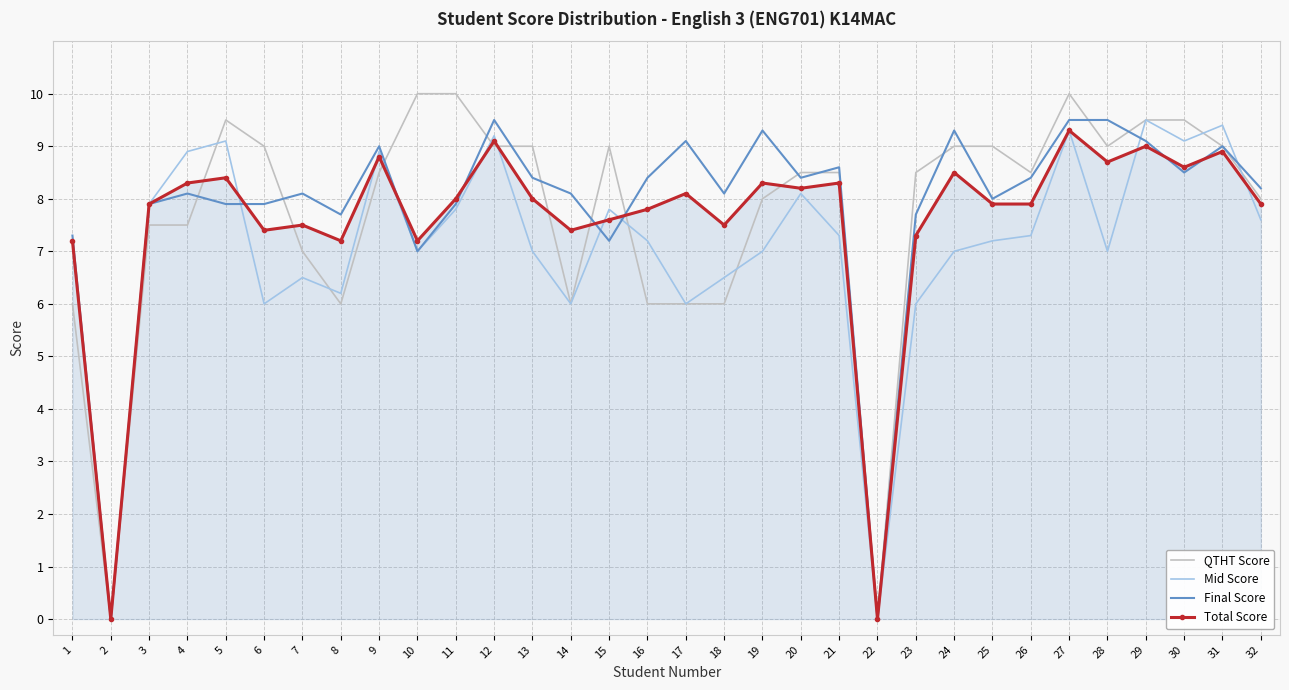

Between 27 and 28, which series saw the biggest shift?

Mid Score